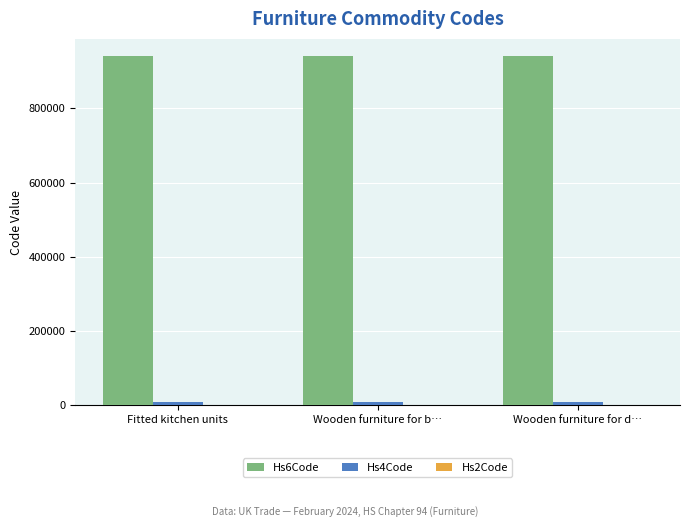

True or false: Hs6Code has a value of 940350 at Wooden furniture for b….

True